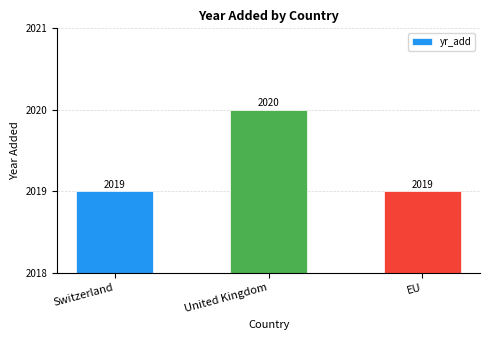

What is the maximum value shown in the chart?

2020